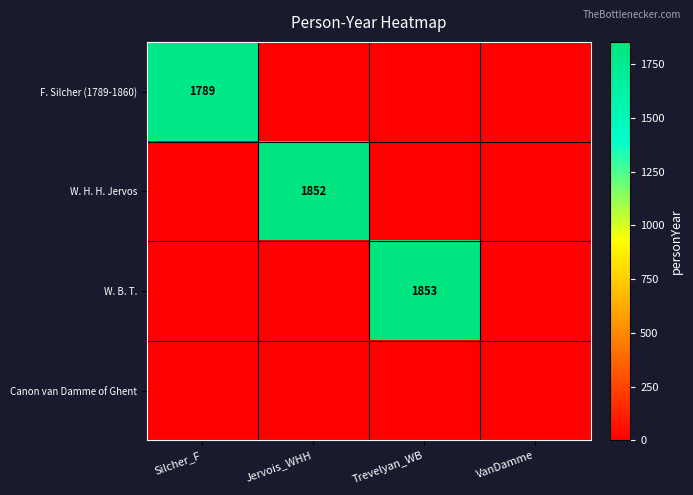

The W. H. H. Jervos series shows 934 at Jervois_WHH. True or false?

False